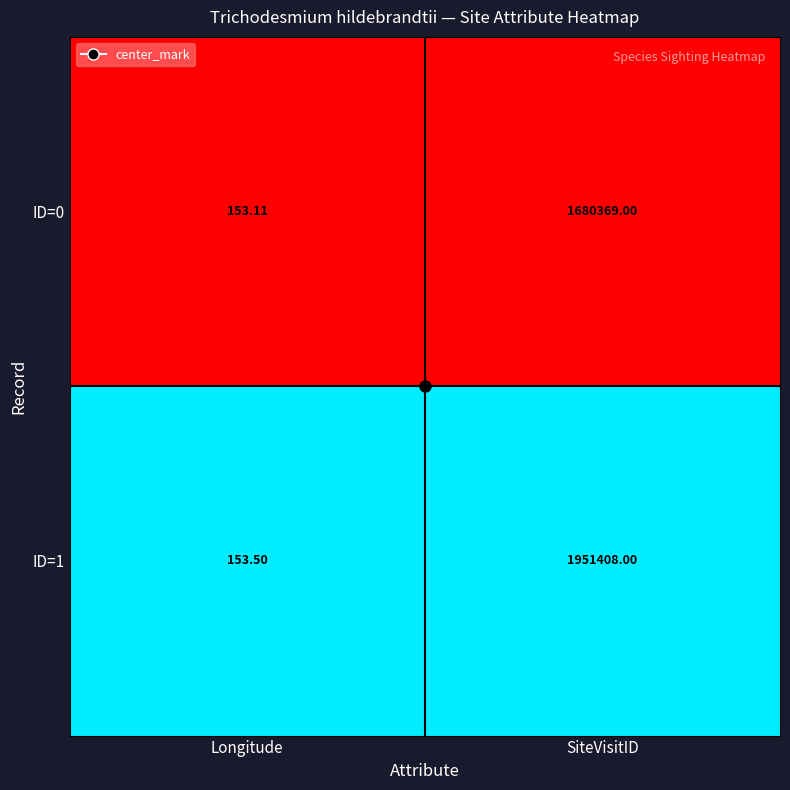

How many distinct data groups are displayed?

2